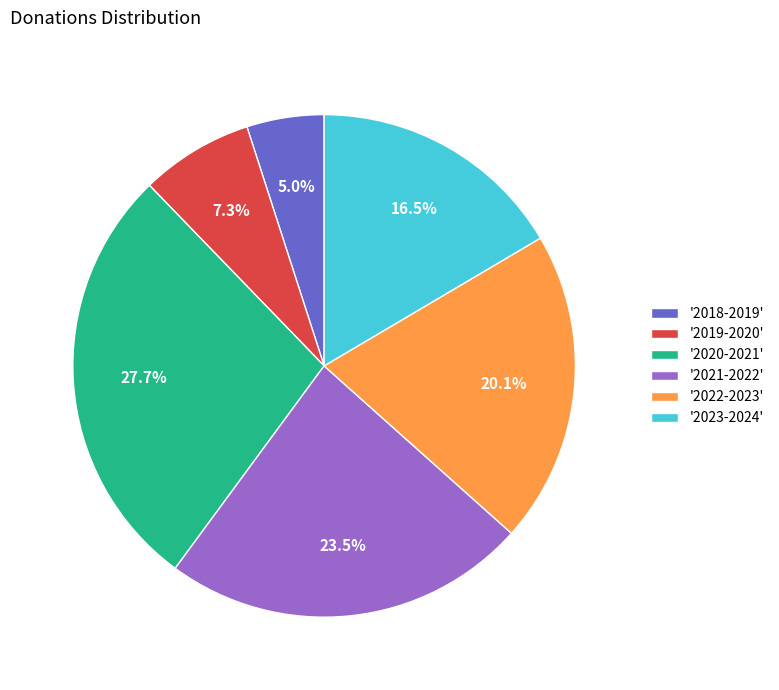

How many segments does this pie chart have?

6